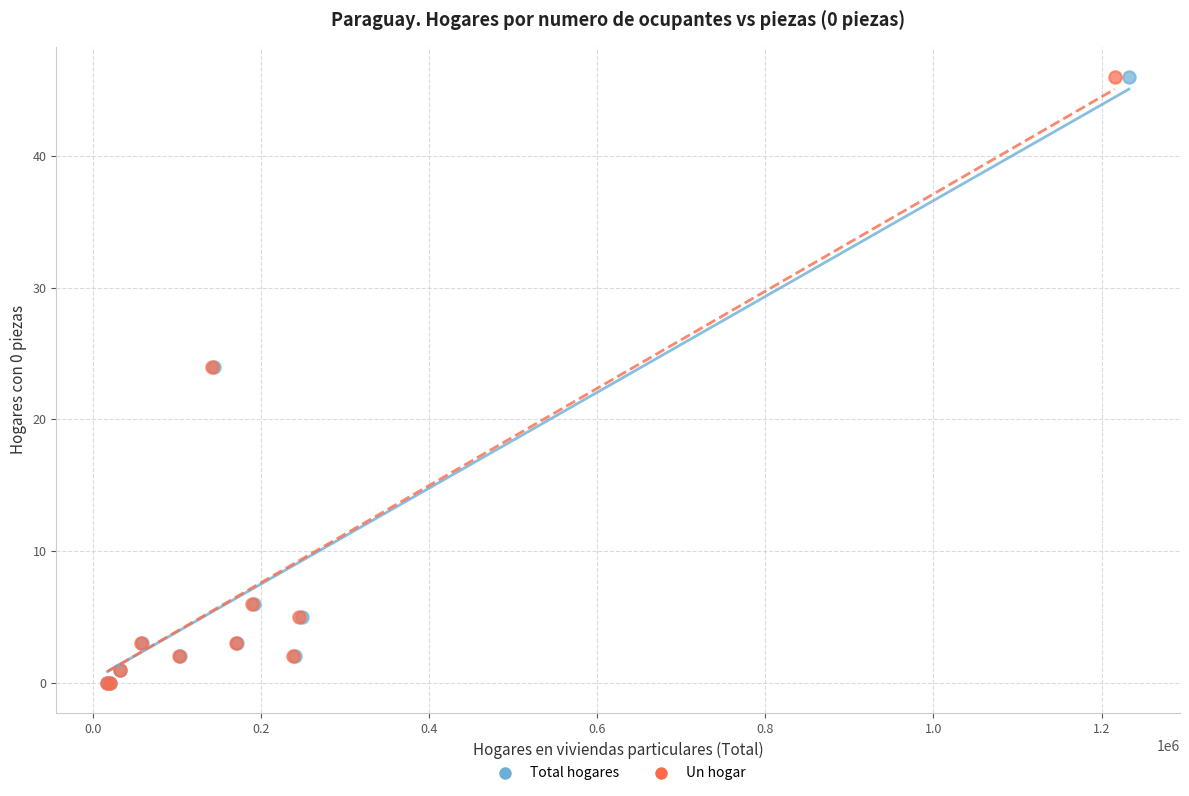

What are all the series names shown in the legend?

Total hogares, Un hogar